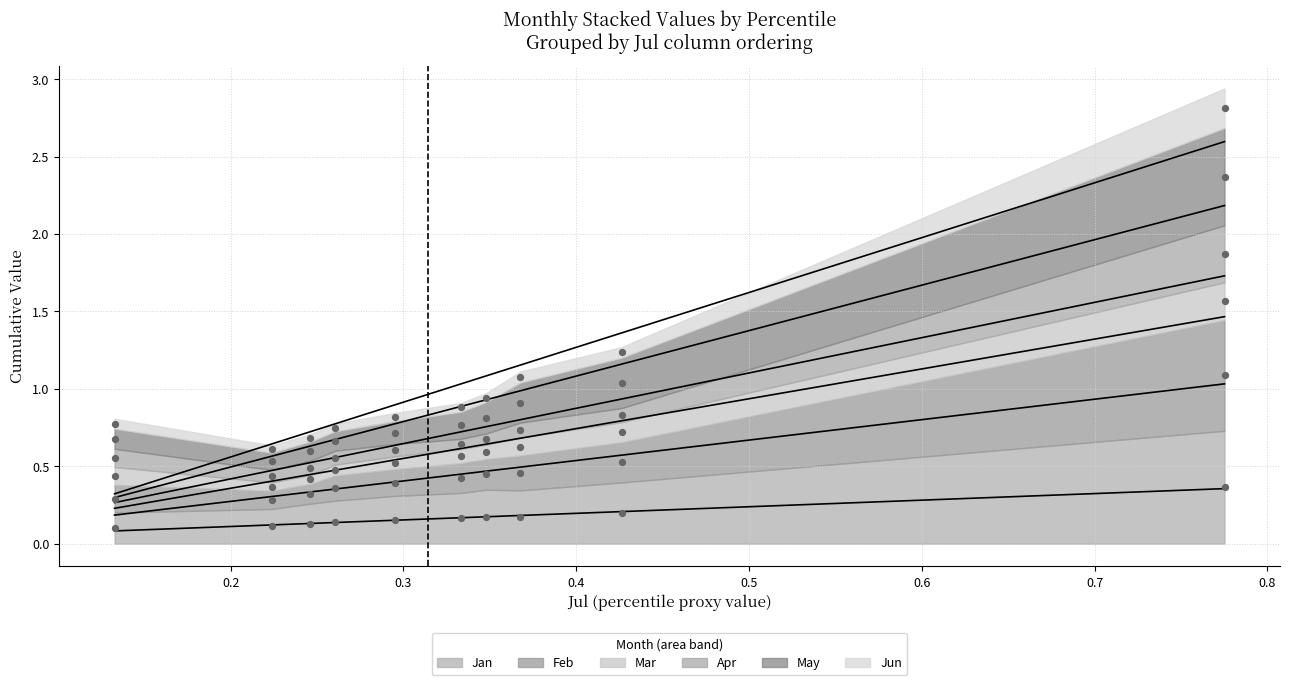

Which series has the largest Y range (max minus min)?

May